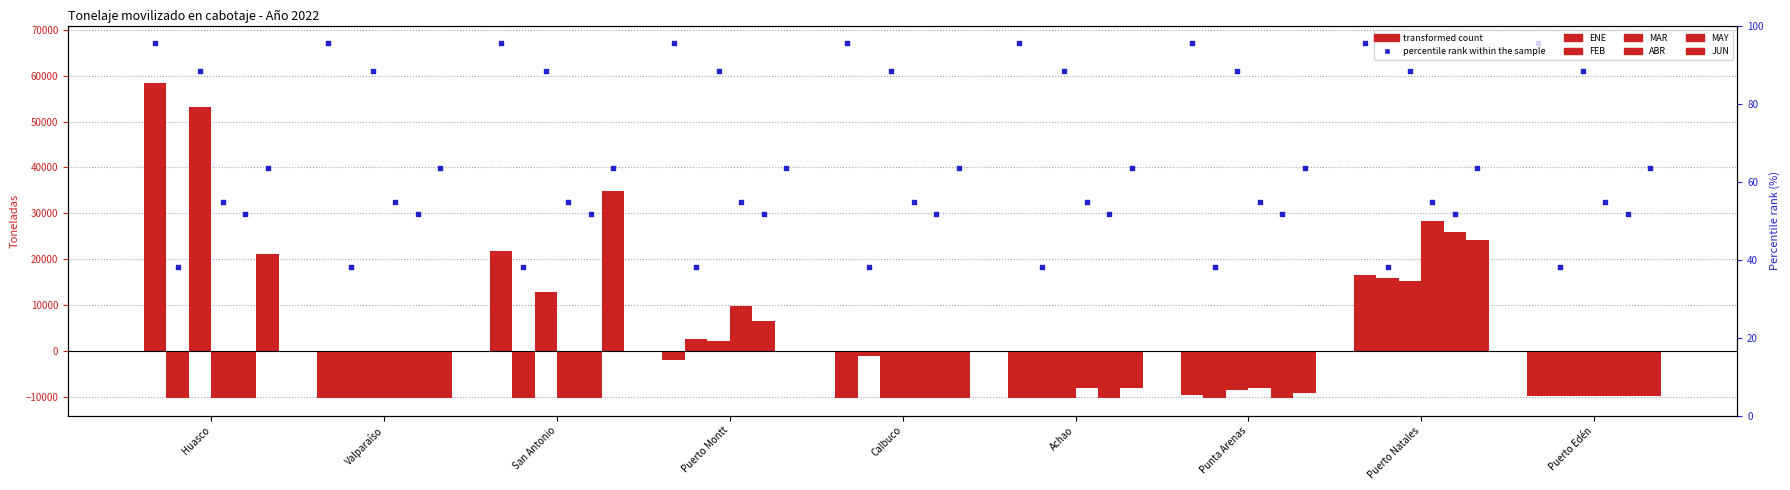

Is the value of ENE at Puerto Edén greater than the value of ABR at Puerto Edén?

Yes